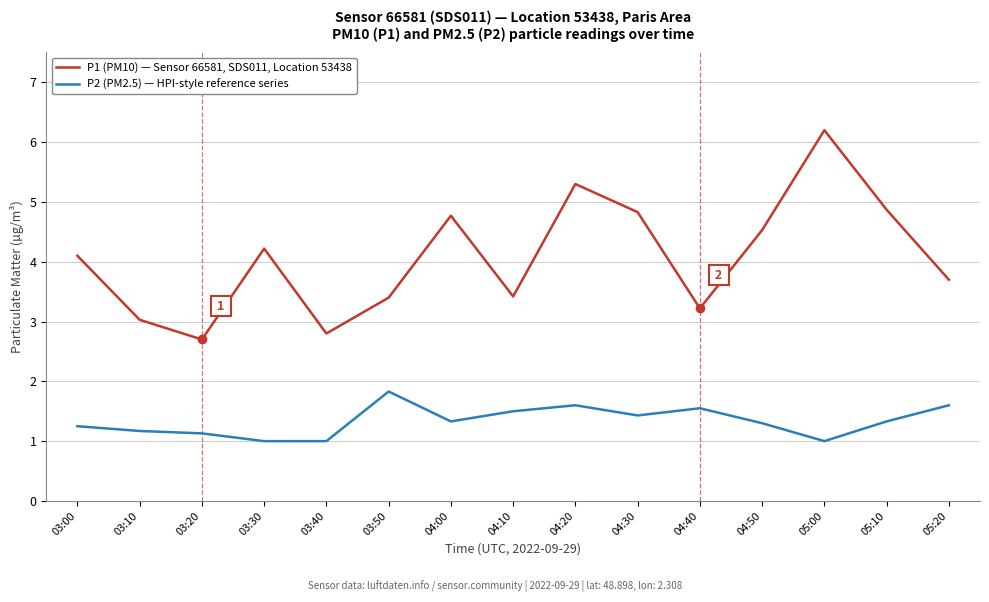

What is the smallest value displayed?

1.0